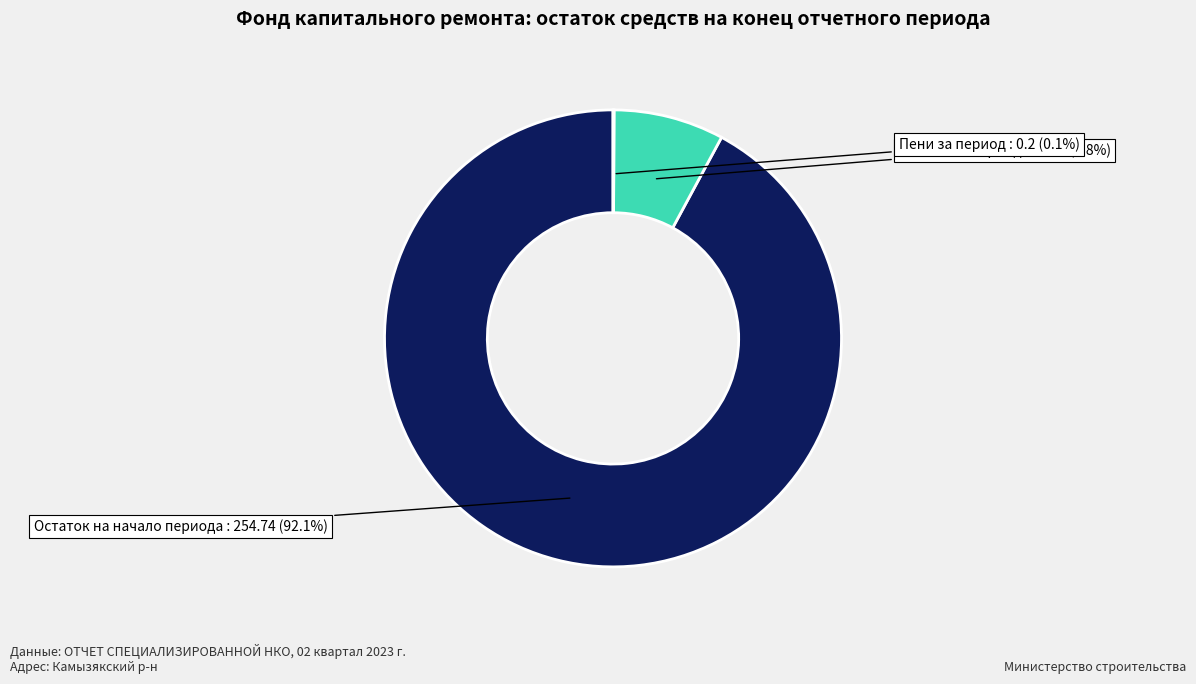

Is there a majority slice in this chart?

Yes